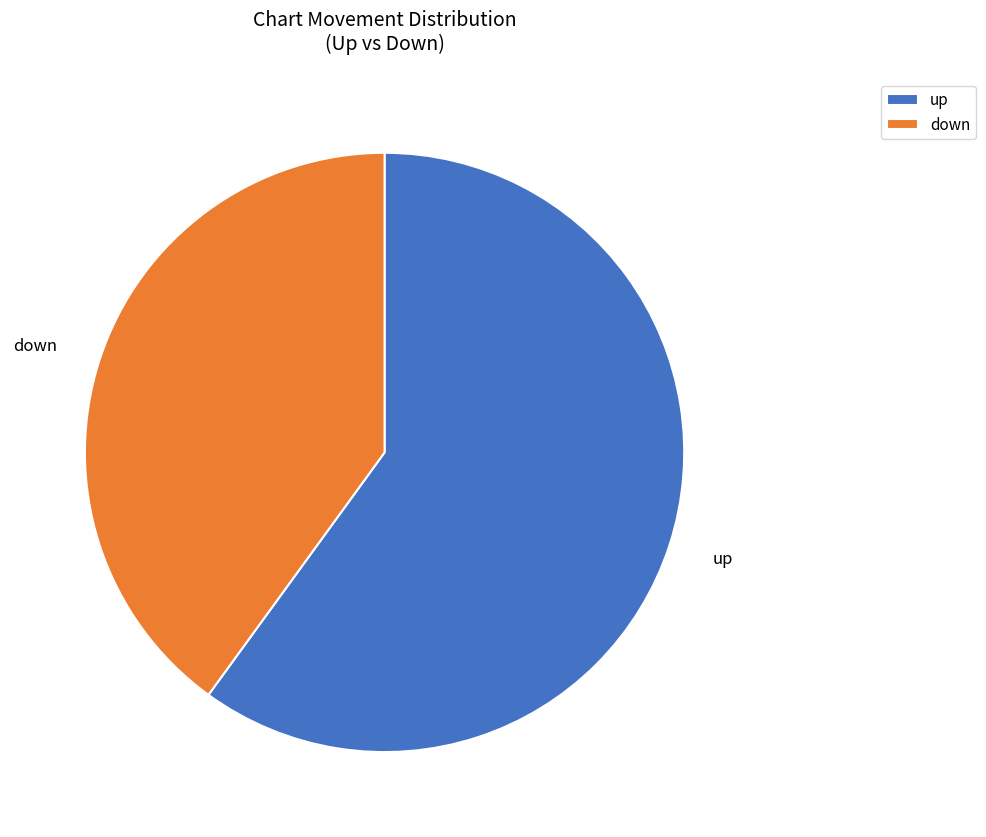

Do down and up together represent more than half of the pie?

Yes